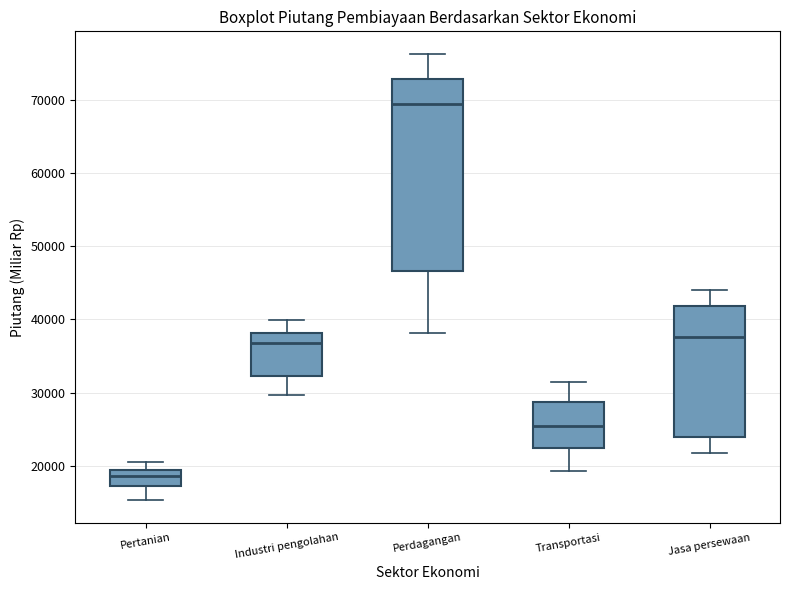

Which box has the highest median line?

Perdagangan